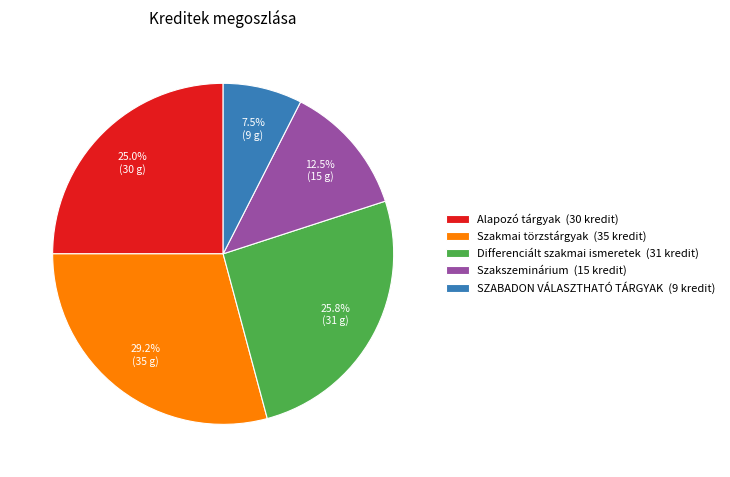

Is Alapozó tárgyak (30 kredit) the majority of the pie?

No